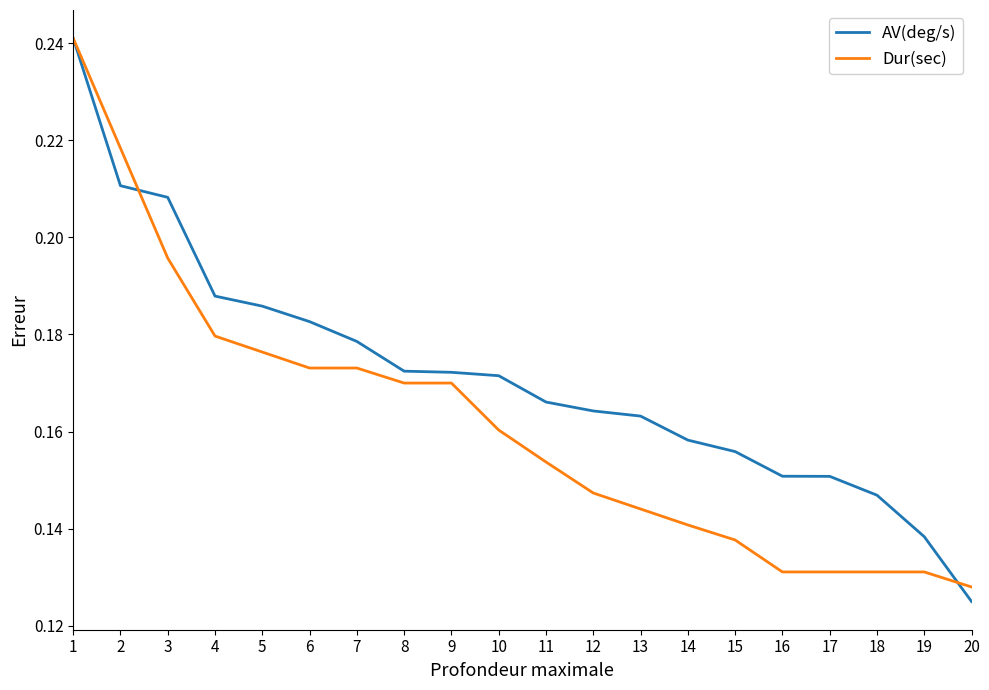

Which series has the largest total across all categories?

AV(deg/s)